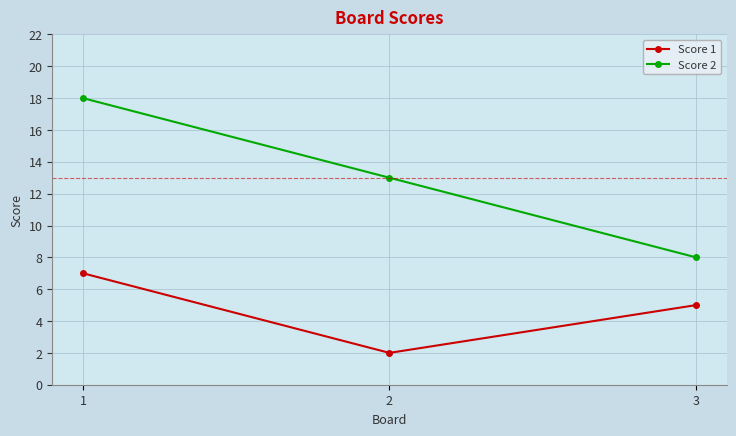

At which category does the chart reach its peak across all series?

1